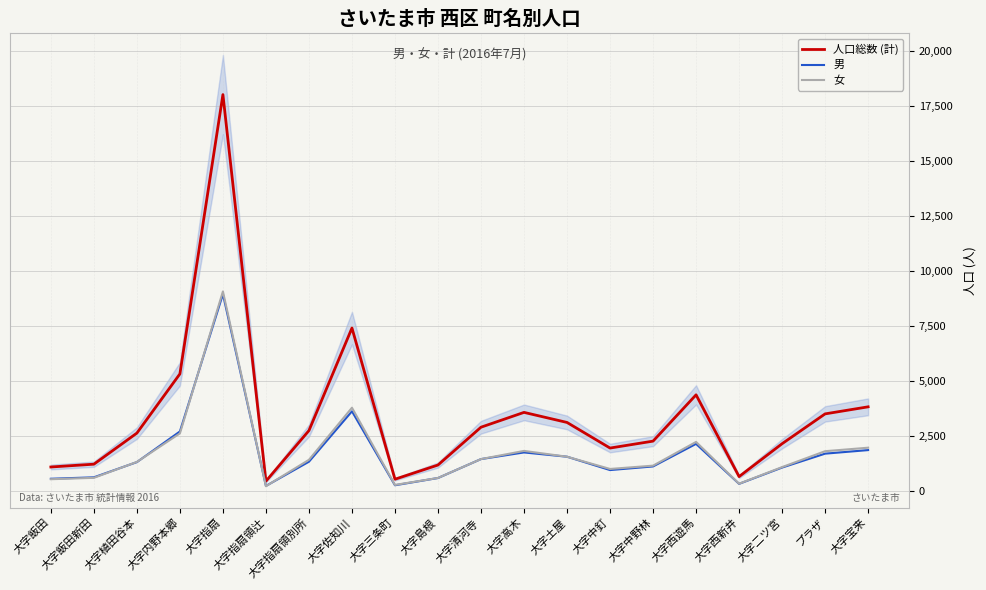

Which series has the largest range (max minus min)?

人口総数 (計)